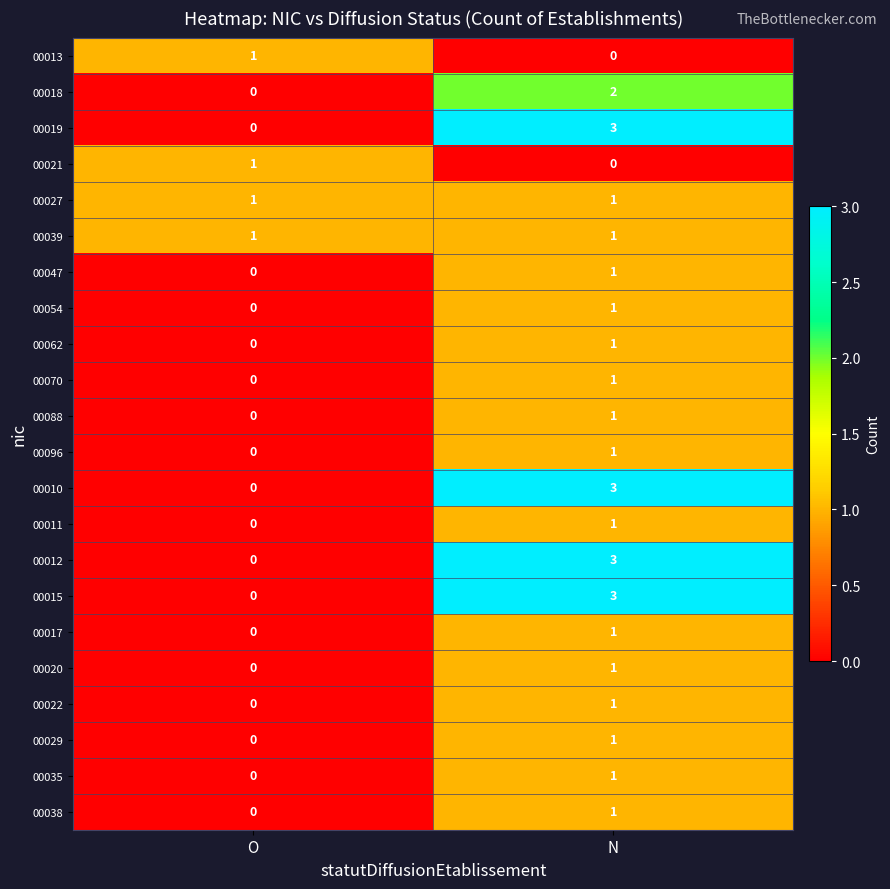

Read the 00010 value at N.

3